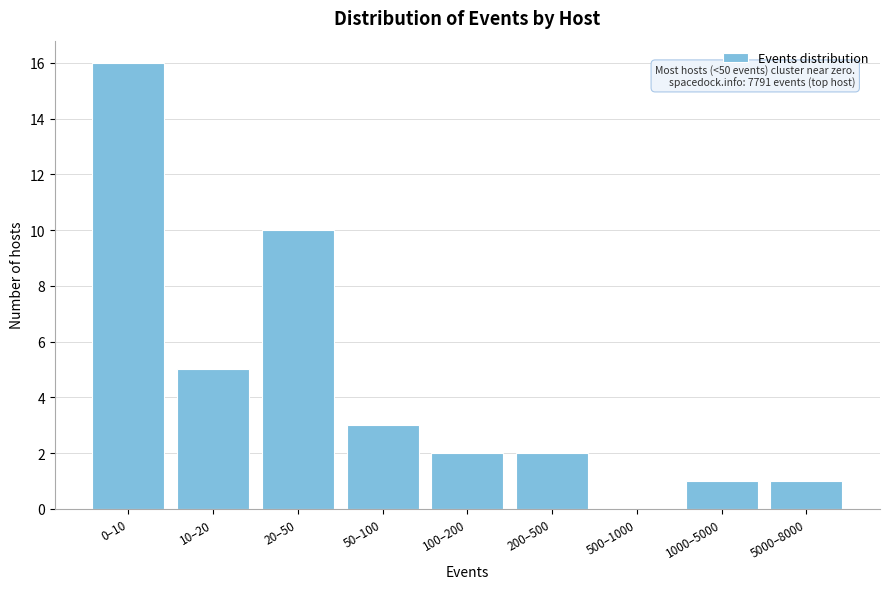

Reading left to right, extract all data points from this chart.

0–10=16	10–20=5	20–50=10	50–100=3	100–200=2	200–500=2	500–1000=0	1000–5000=1	5000–8000=1